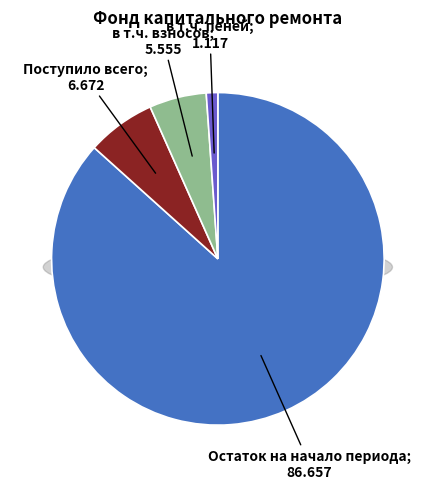

Approximately how many times larger is the value at Остаток на начало периода compared to Поступило всего?

13.0